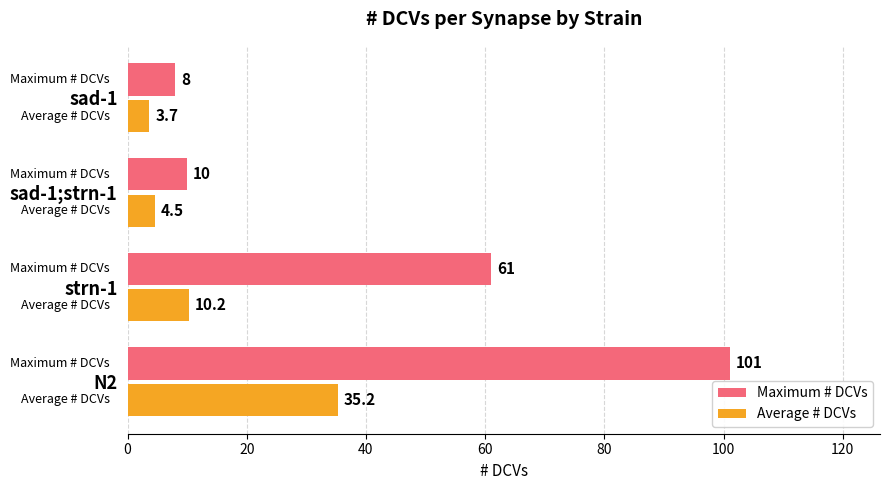

The Maximum # DCVs series shows 2.2 at sad-1. True or false?

False